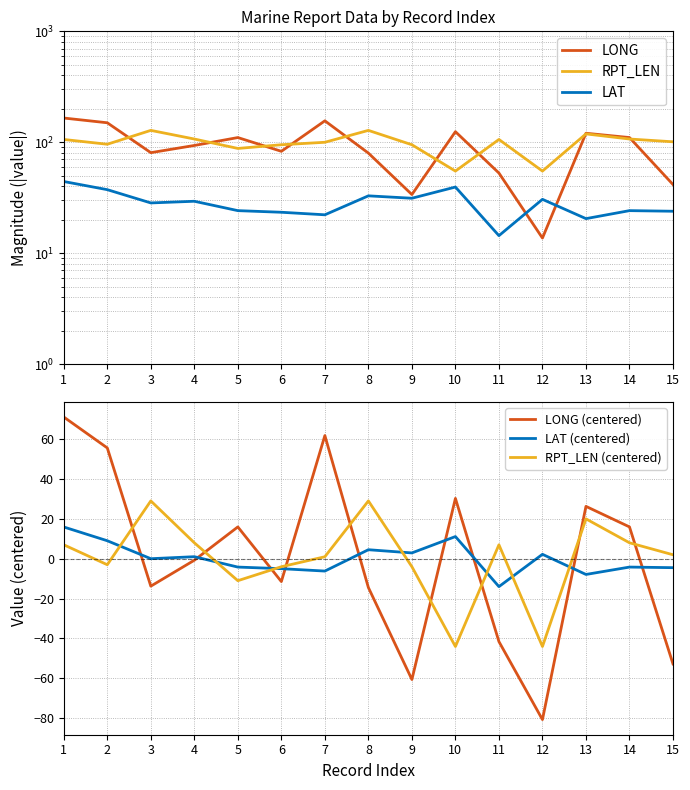

What is the minimum value for RPT_LEN (centered)?

-44.1